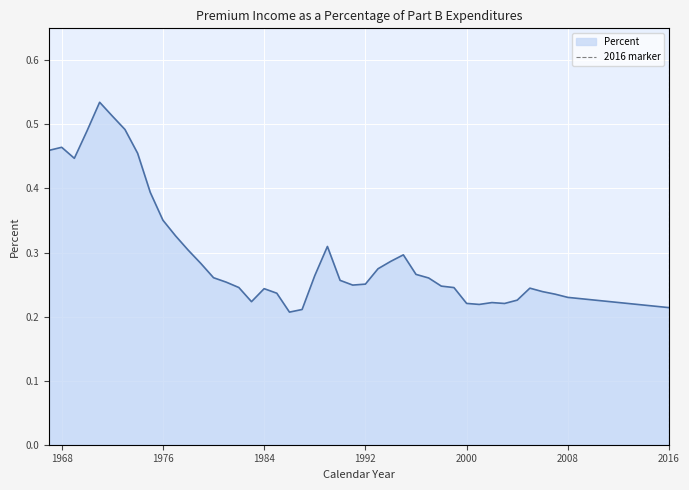

Is it true that Percent equals 0.6 at 1968?

False